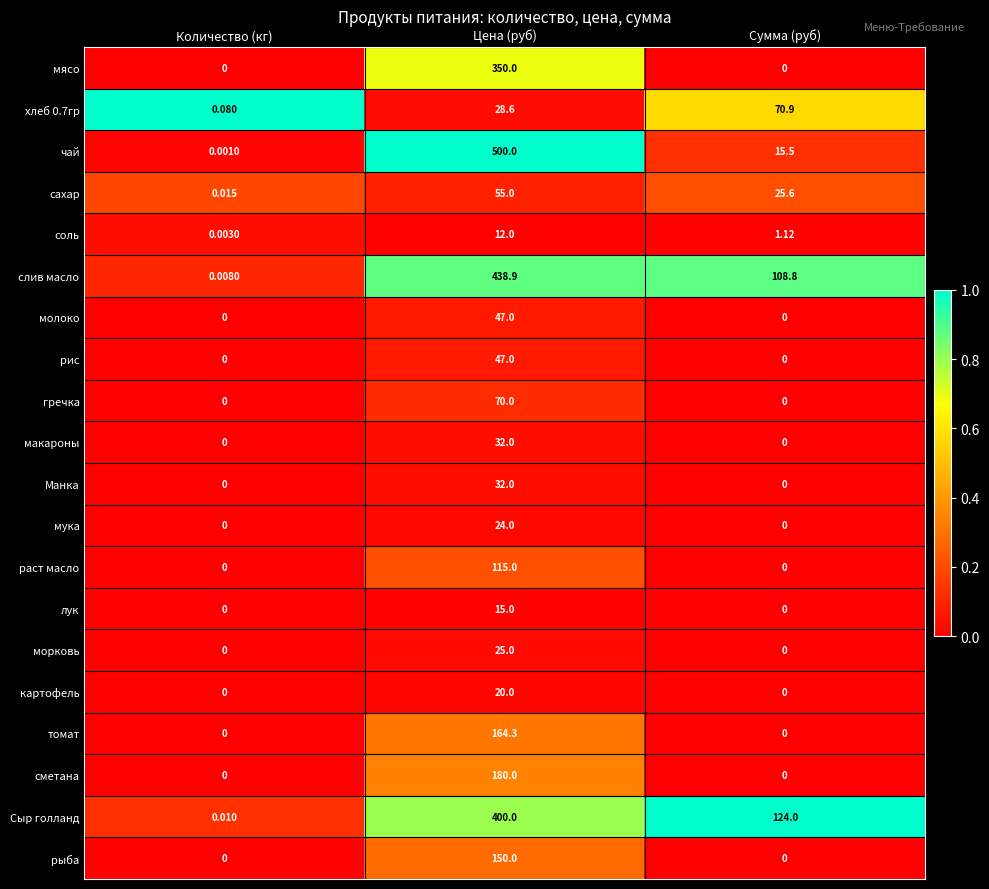

Which category has the highest value in the морковь series?

Цена (руб)